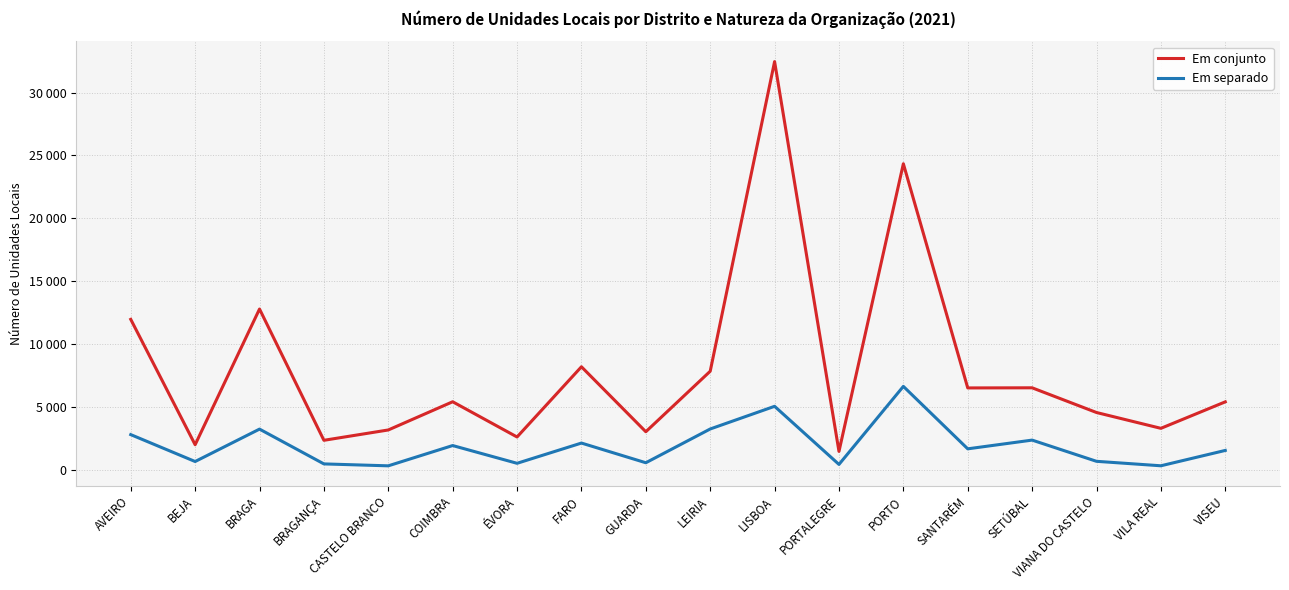

True or false: Em separado and Em conjunto cross at least once.

False